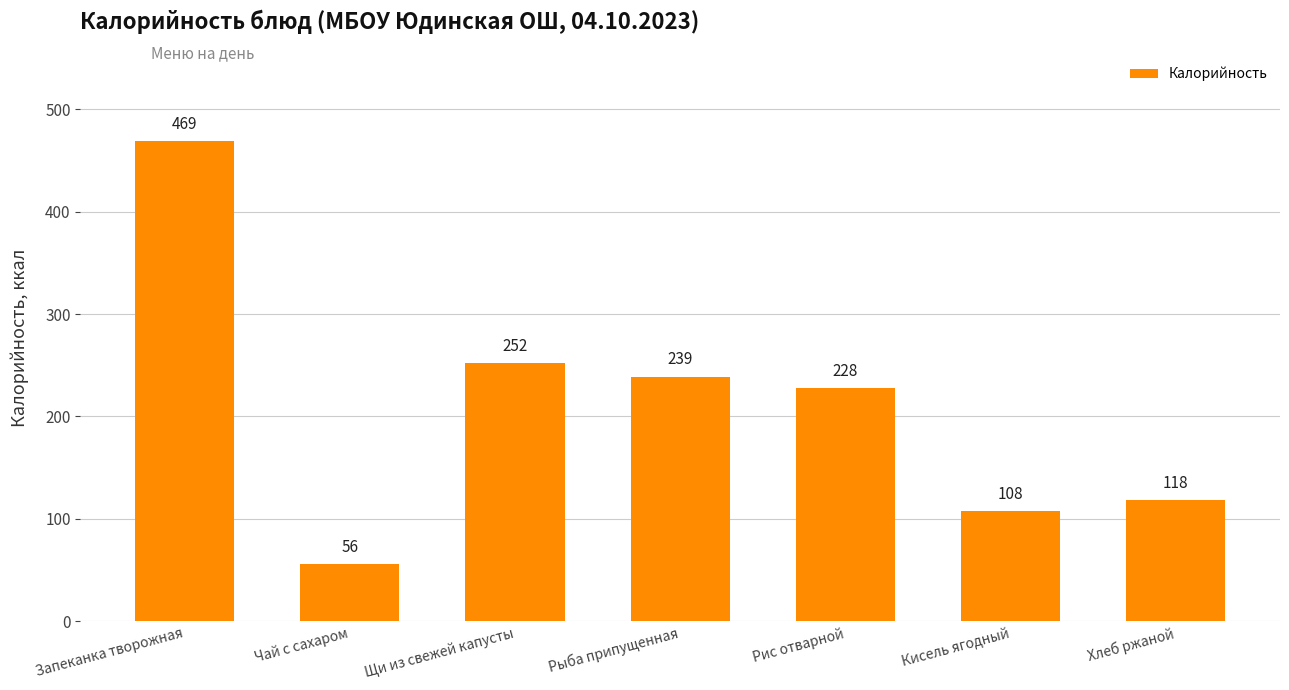

Are the bars grouped side by side (vs. stacked)?

No